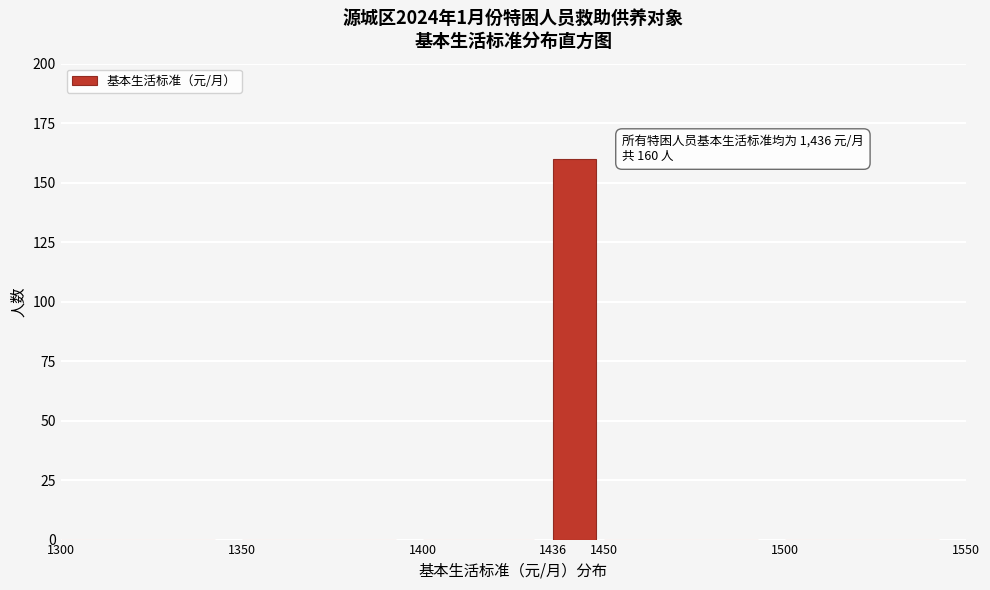

Which range on the x-axis has the tallest bar?

1436 to 1450